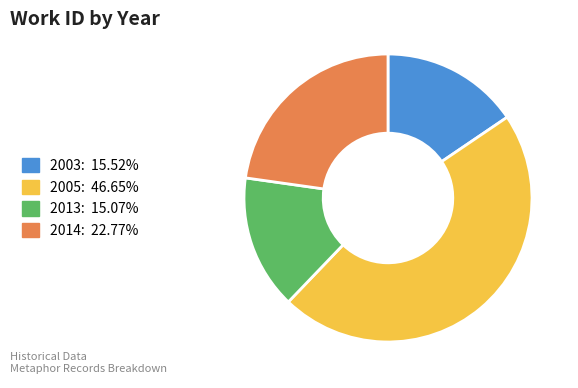

Is there any slice that represents more than half of the pie?

No